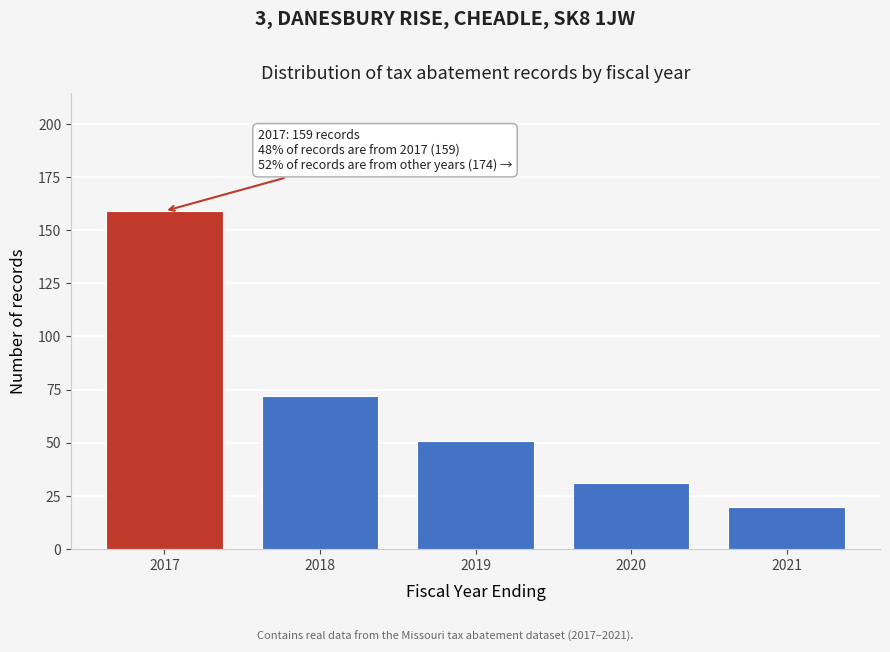

Reading right to left, what are all the values shown in this chart?

20	31	51	72	159